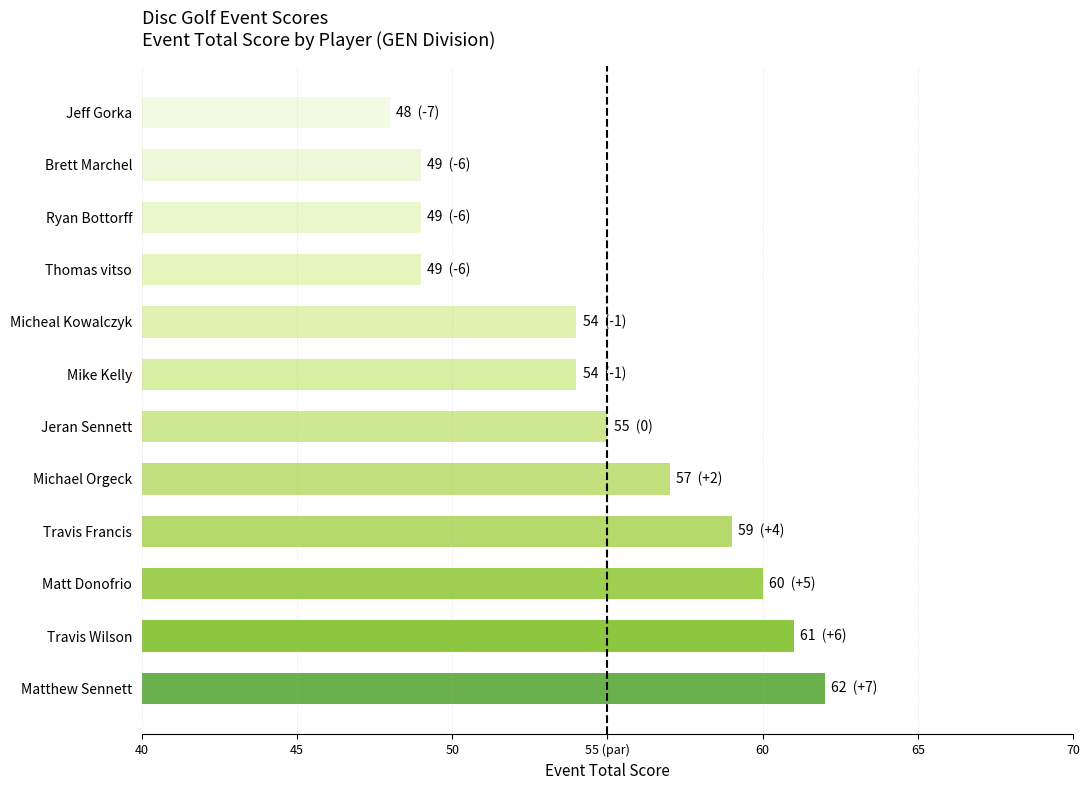

Does the chart contain any negative values?

No